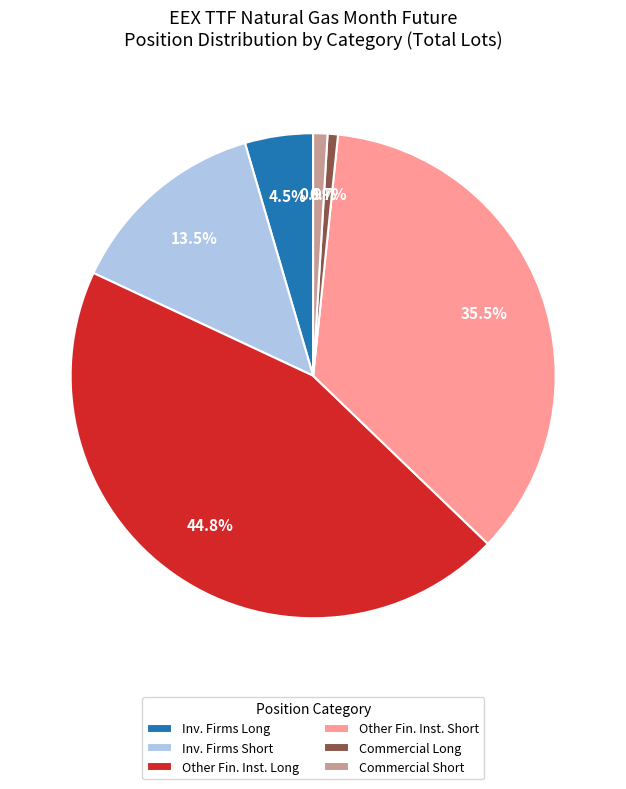

What is the largest slice in the pie chart?

Other Fin. Inst. Long